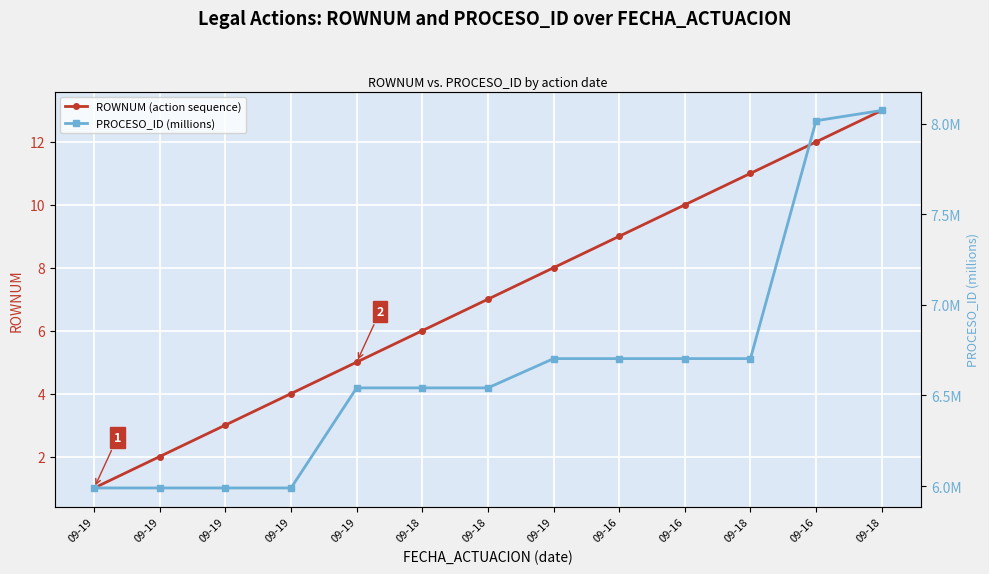

What is the sum of all PROCESO_ID (millions) values?

86.5